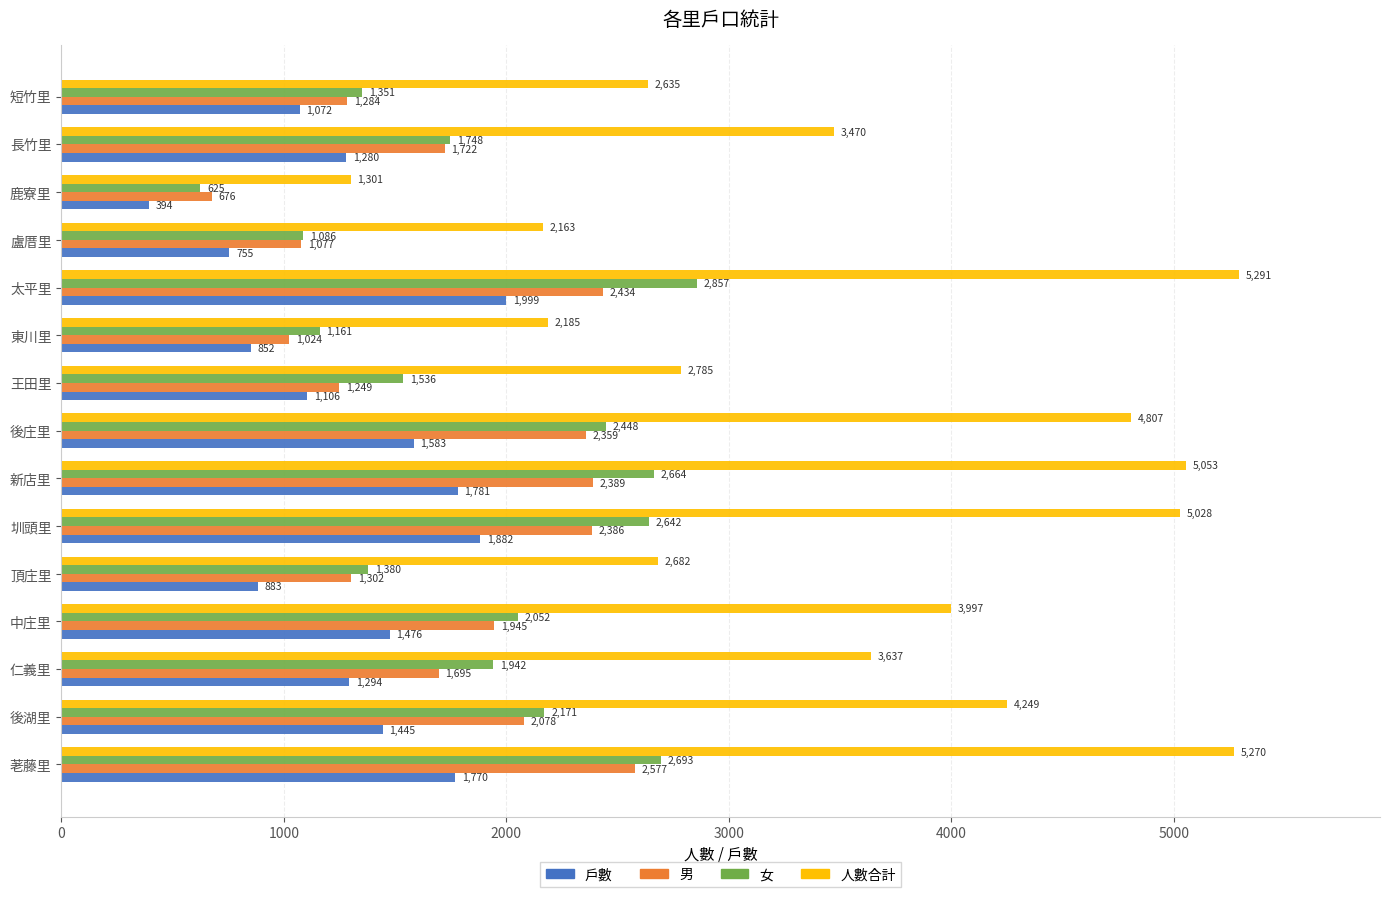

Rank the series at 鹿寮里 from highest to lowest value.

人數合計, 男, 女, 戶數